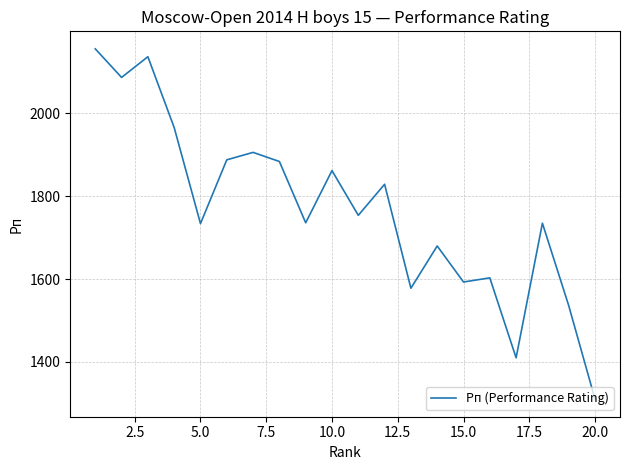

What is the greatest value displayed?

2156